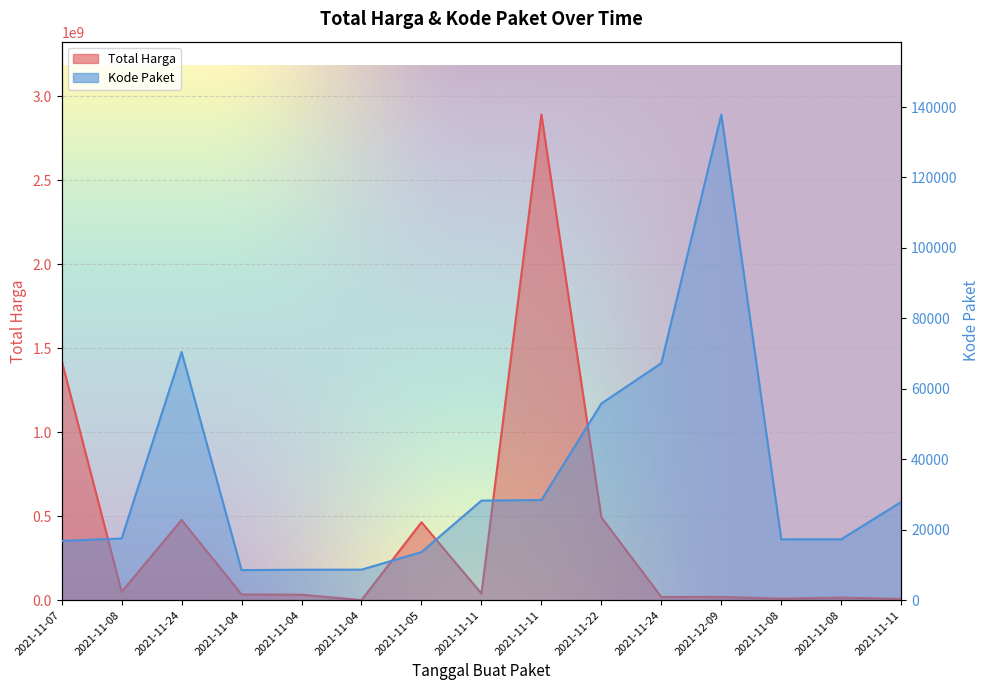

What is the average value of the Kode Paket series?

34960